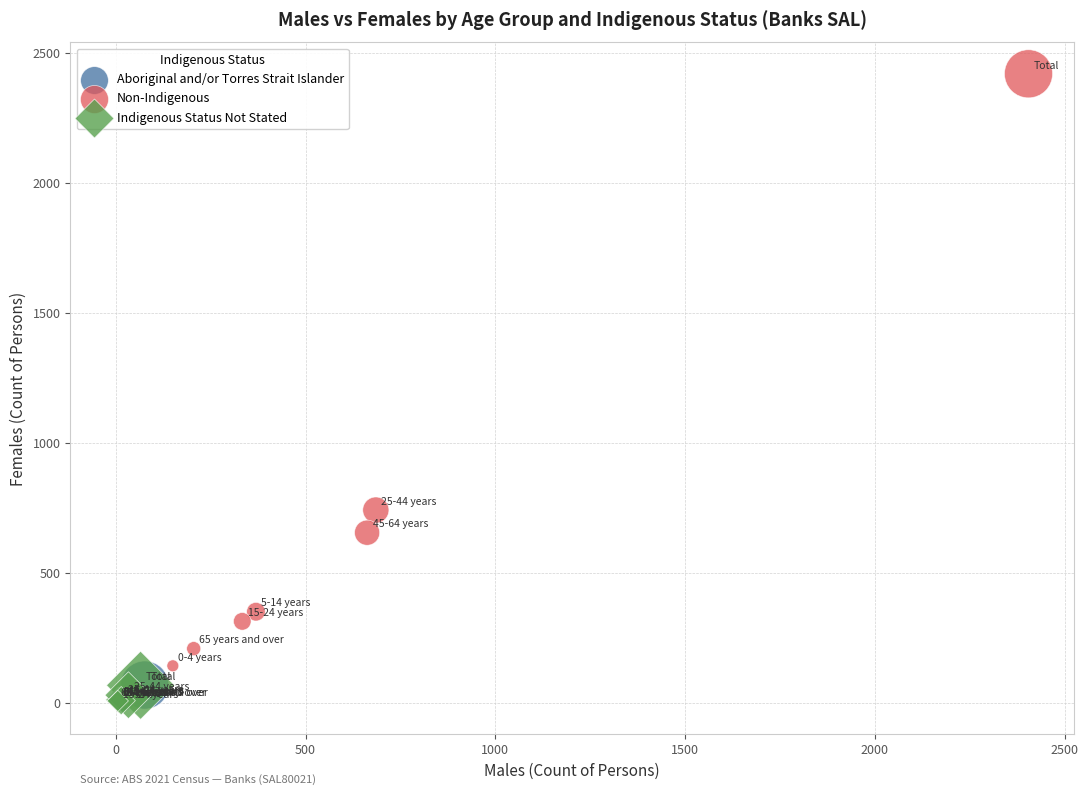

Which series has the largest Y range (max minus min)?

Non-Indigenous